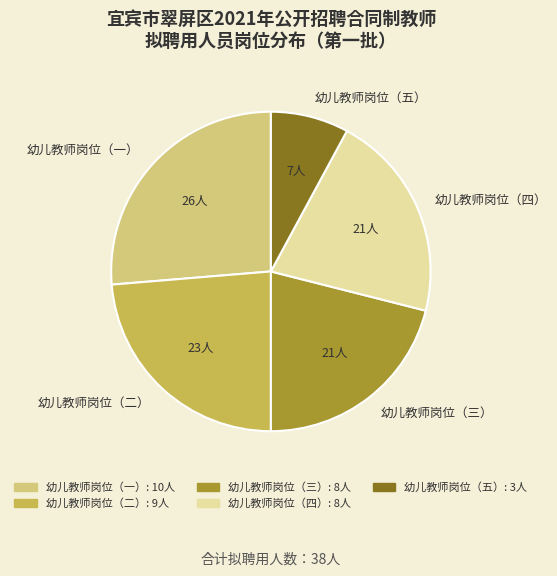

Which slice is the largest?

幼儿教师岗位（一）